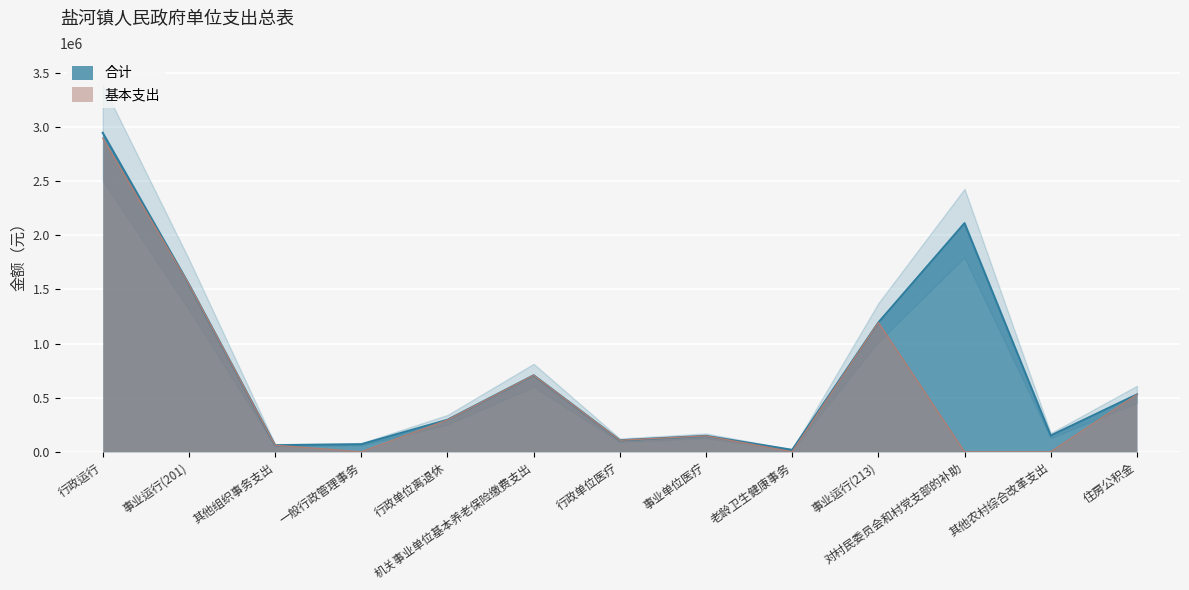

What is the label of the 6th point from the left?

机关事业单位基本养老保险缴费支出